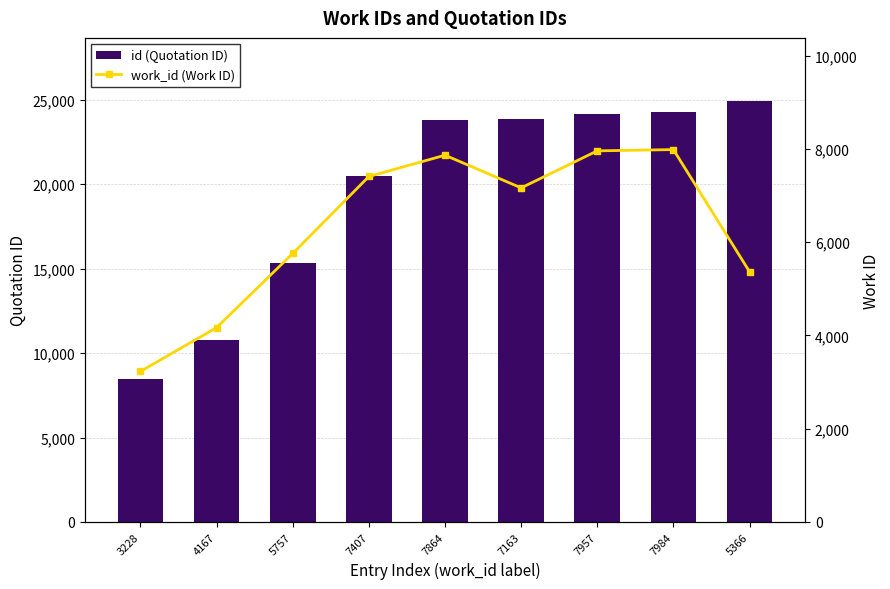

Read the work_id (Work ID) value at 7984, to the nearest 50.

8000